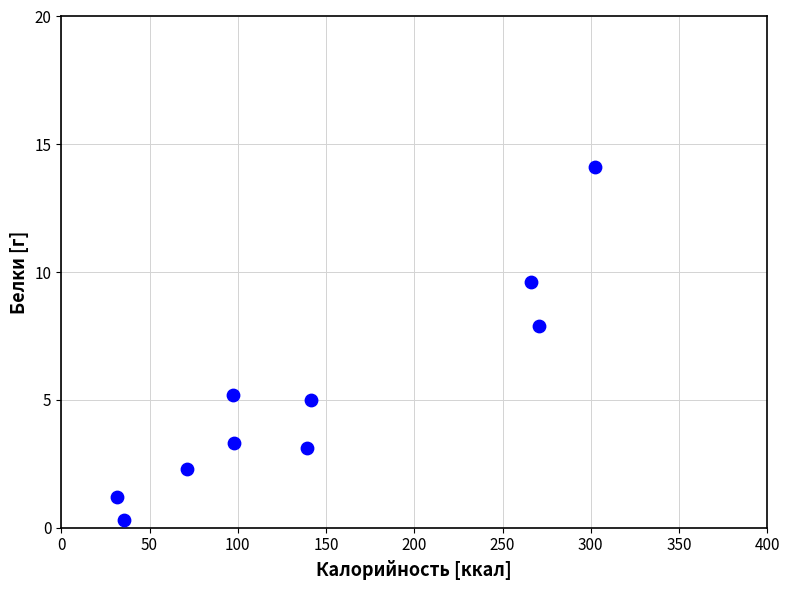

What Y value in the scatter plot is closest to 7?

7.9